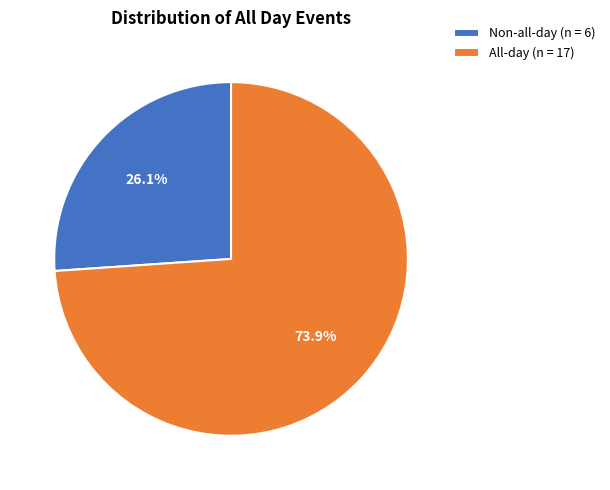

Which slice is the largest?

All-day (n = 17)